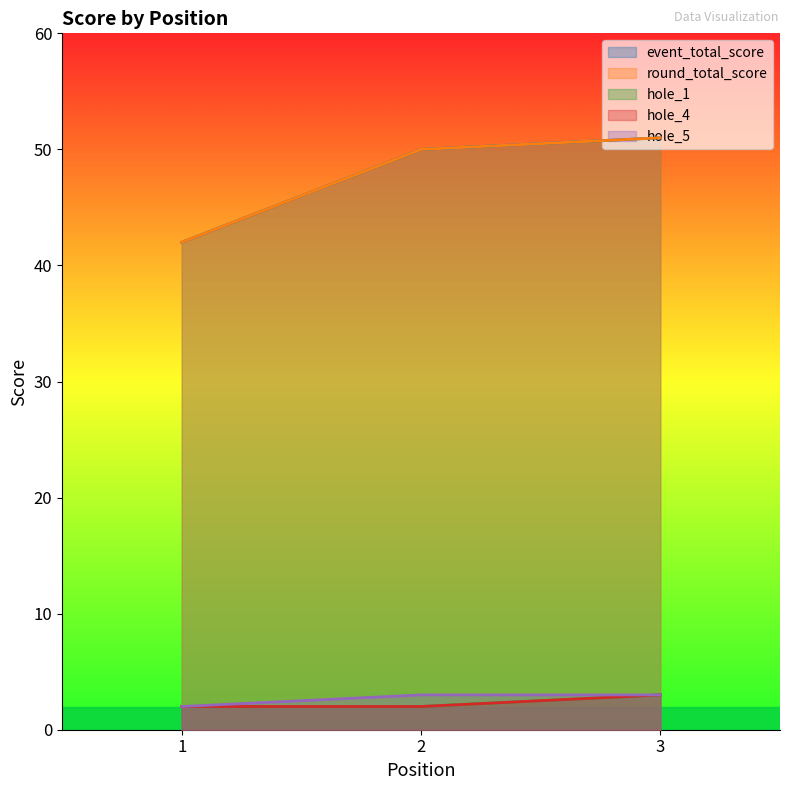

At which category is the sum across all series the highest?

3